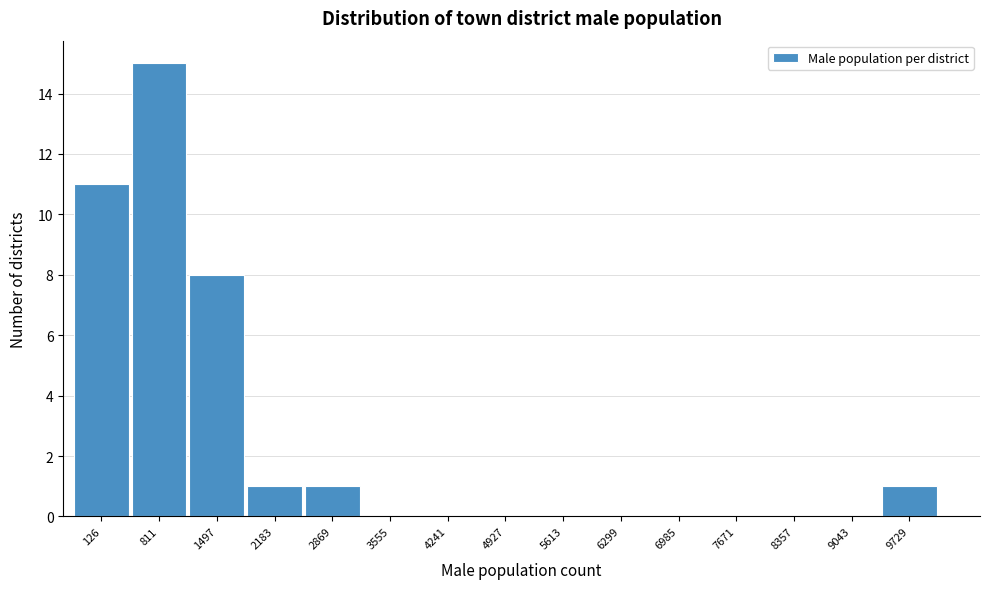

Reading right to left, transcribe all the data shown in this chart.

9729=1	9043=0	8357=0	7671=0	6985=0	6299=0	5613=0	4927=0	4241=0	3555=0	2869=1	2183=1	1497=8	811=15	126=11